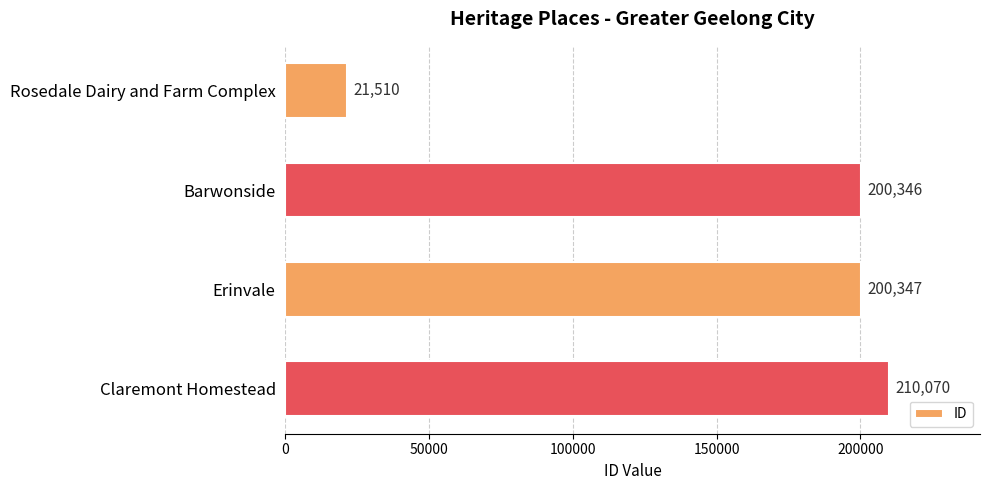

Rank the categories by value from lowest to highest.

Rosedale Dairy and Farm Complex, Barwonside, Erinvale, Claremont Homestead